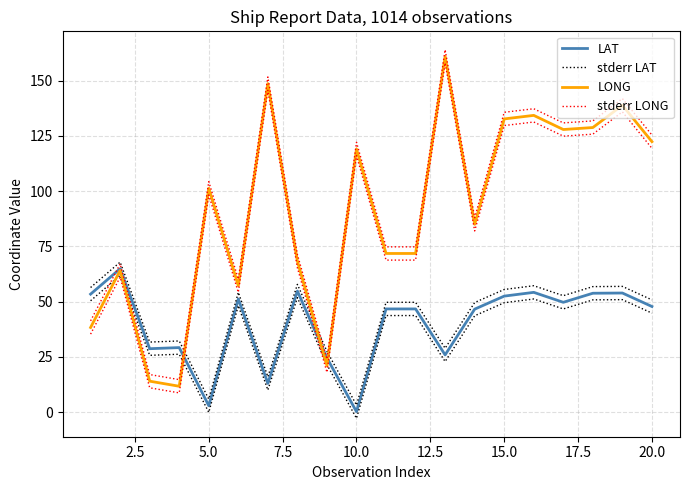

In stderr LAT, how many points are lower than both neighbors (excluding endpoints)?

6